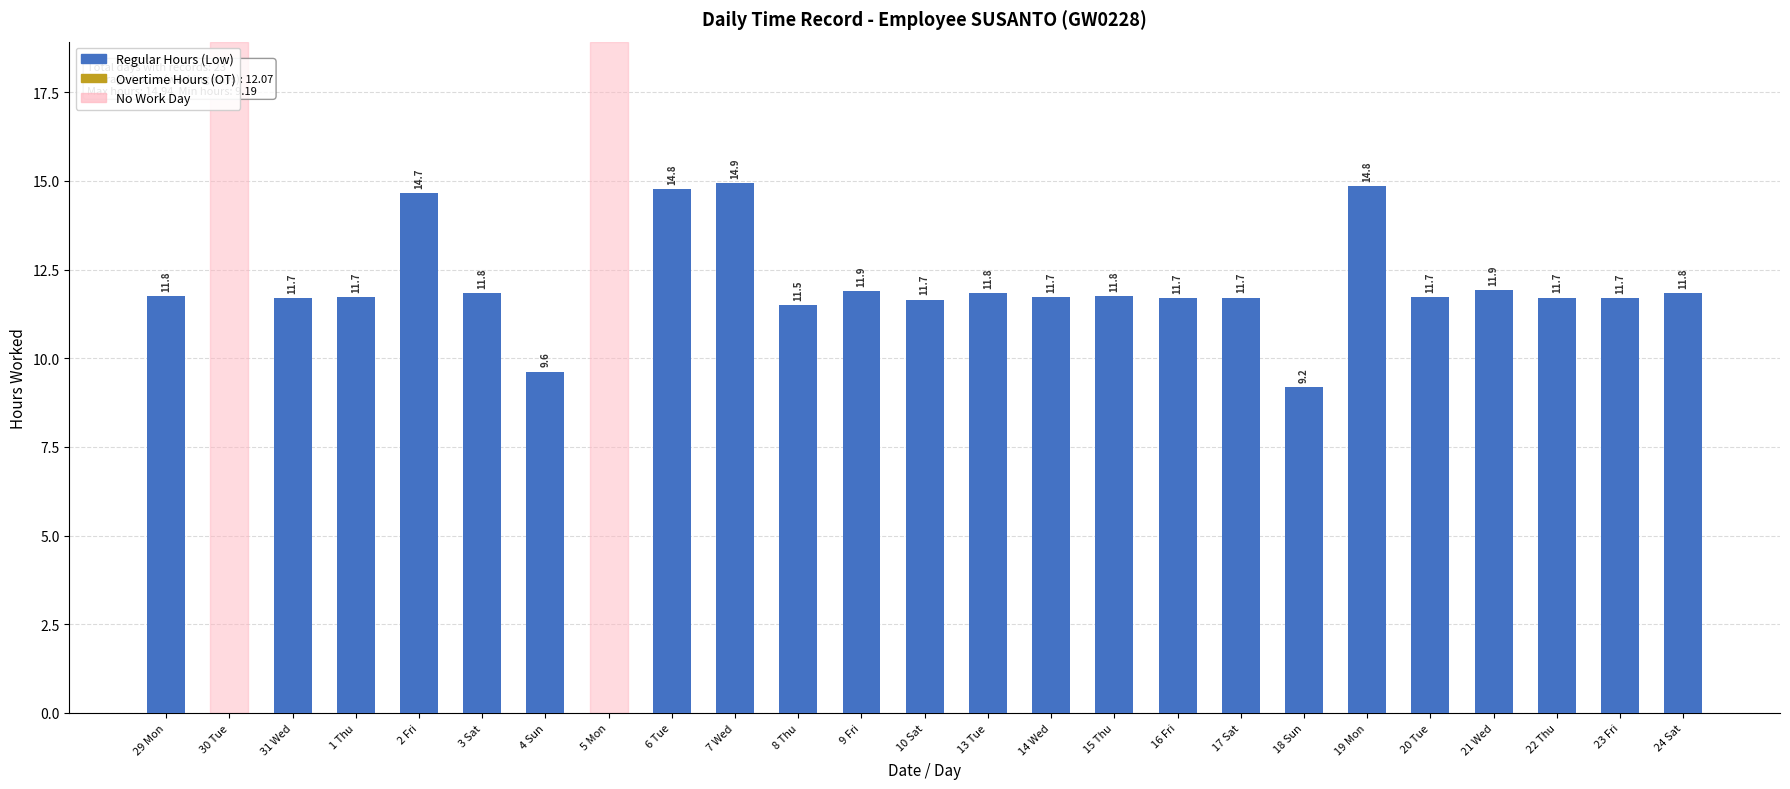

Which category has the highest value across all series?

7 Wed